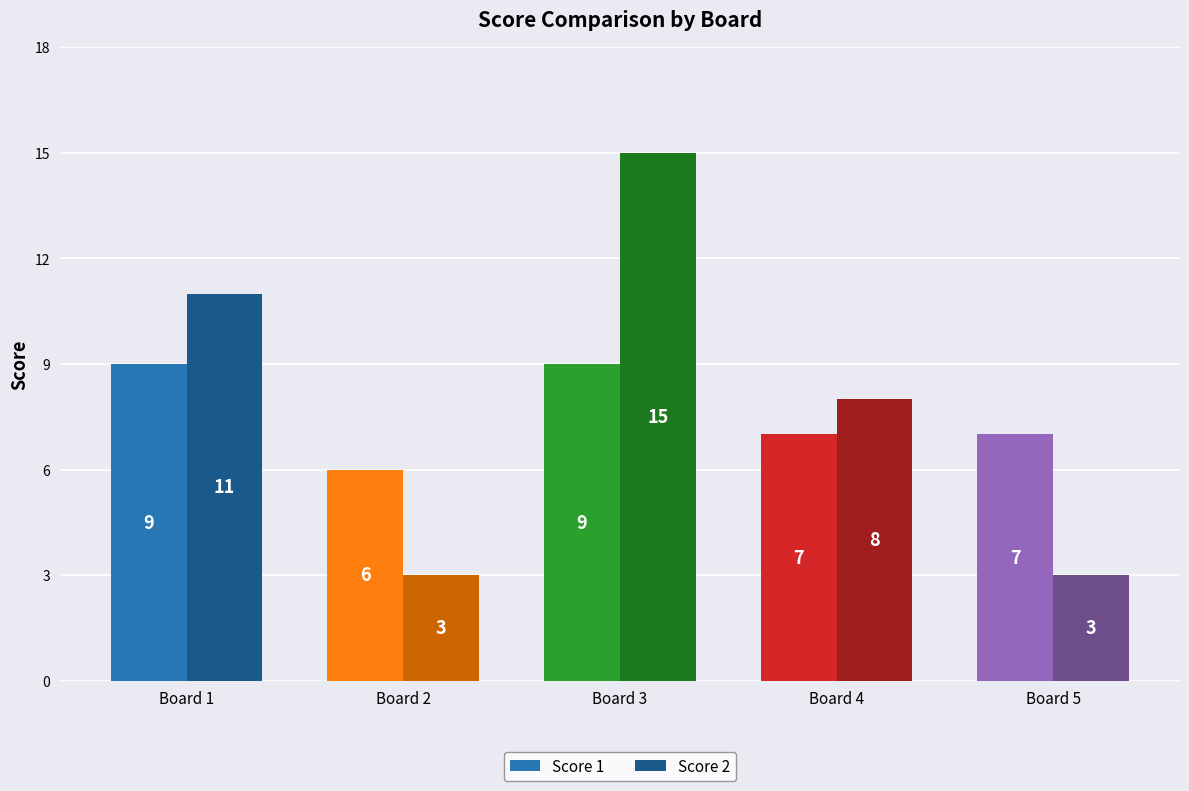

Is the value of Score 1 at Board 1 greater than the value of Score 2 at Board 3?

No